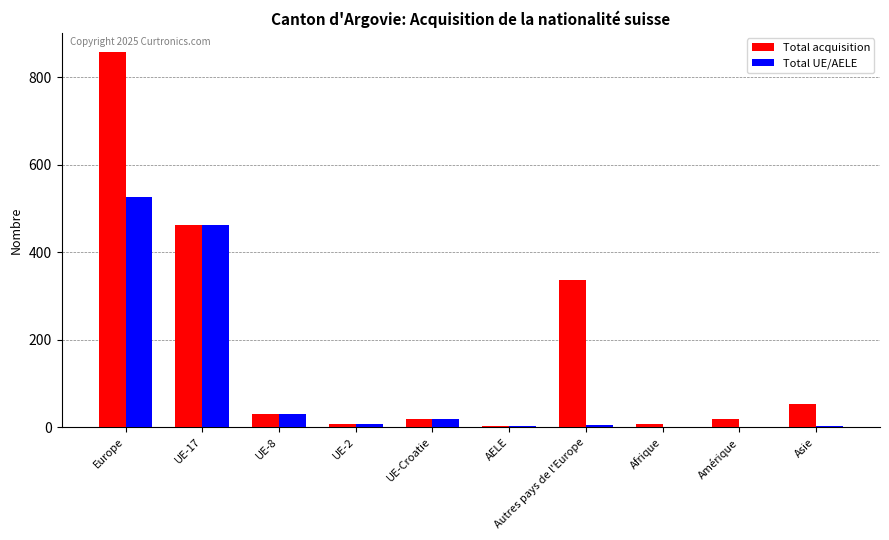

How many data points does each series have?

10